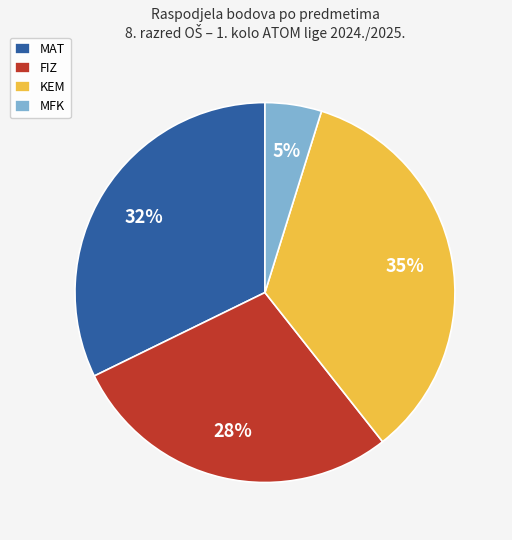

Which has a higher value, MAT or FIZ?

MAT